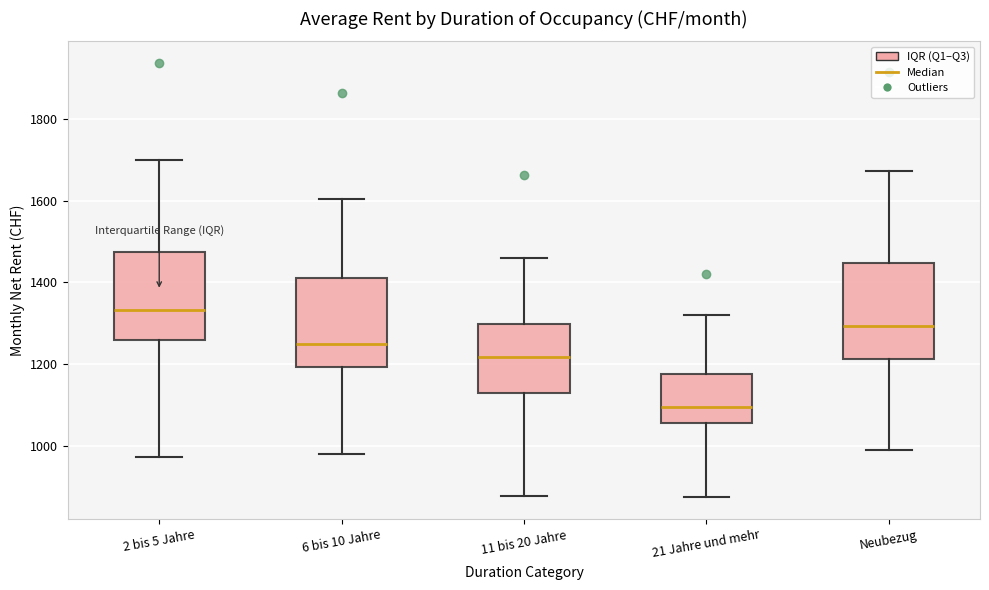

Which box's median line is the highest?

2 bis 5 Jahre